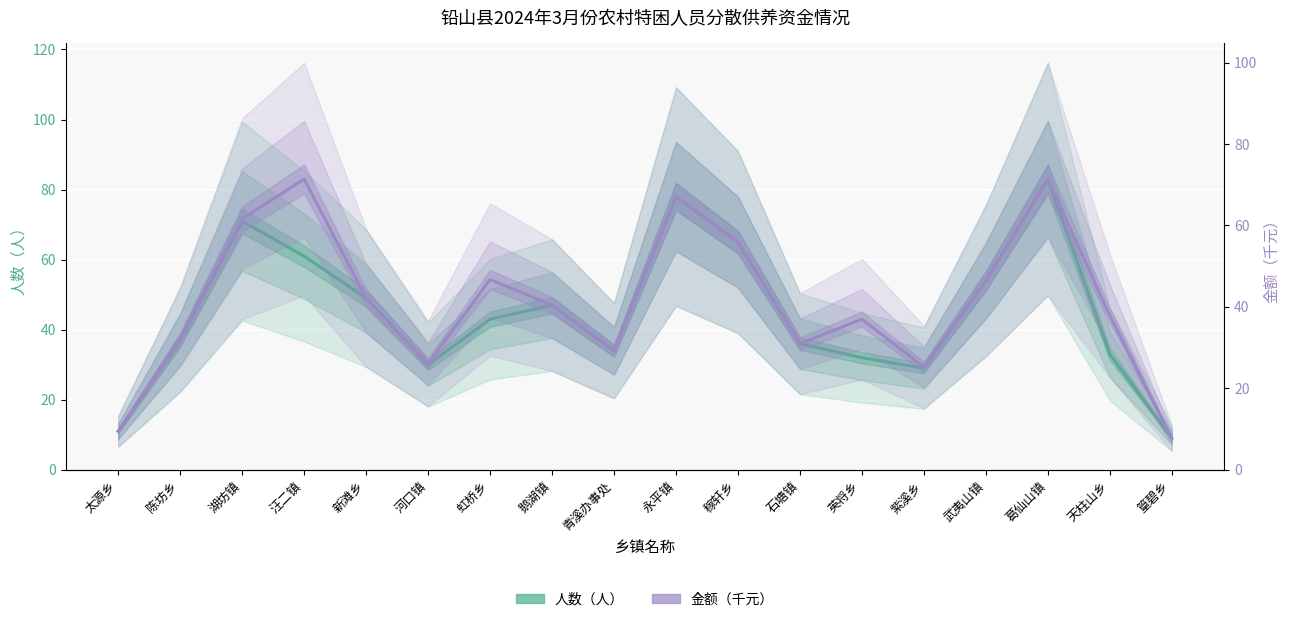

True or false: 金额（千元） has more than 2 interior local peaks.

True